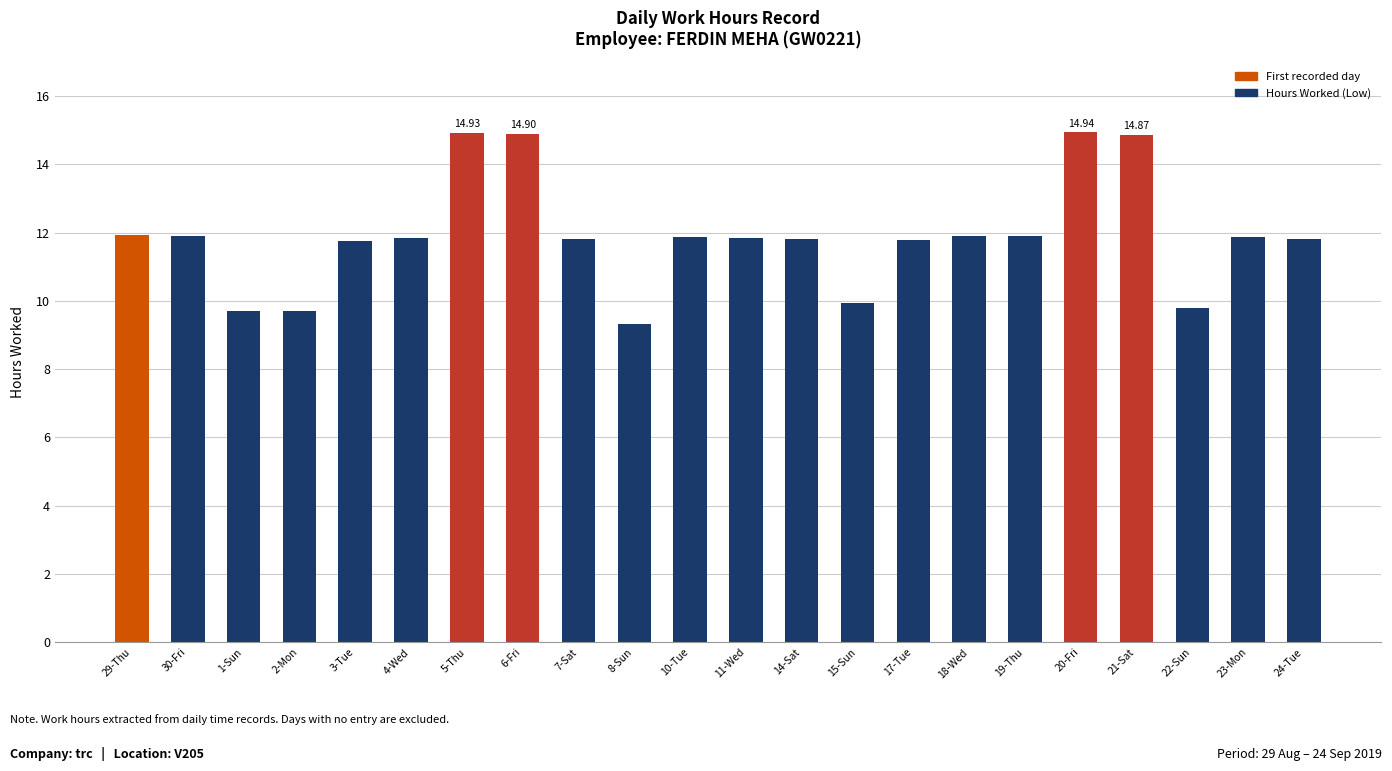

What is the sum of the values at 14-Sat and 29-Thu?

23.8